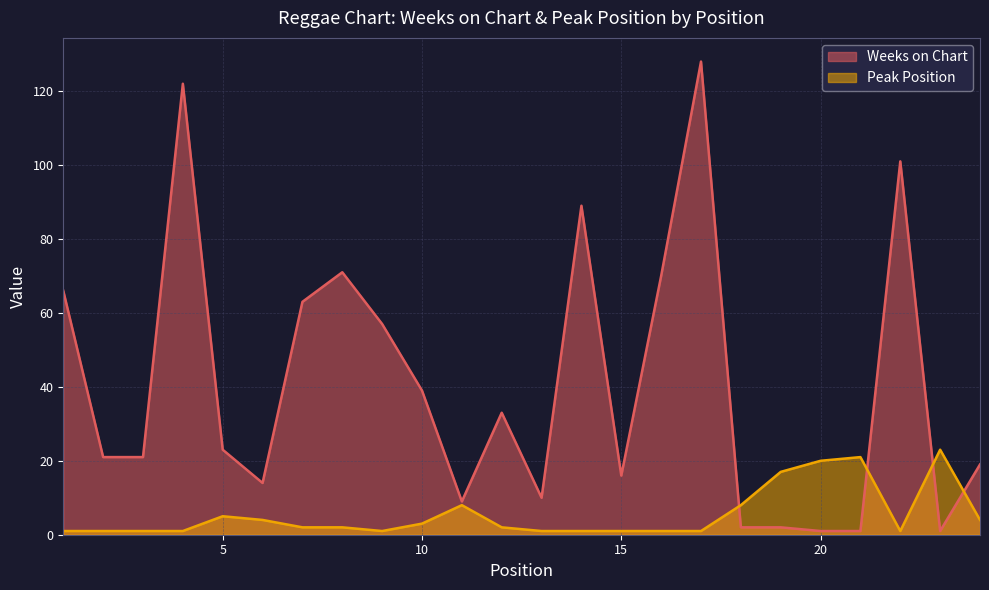

Rank the categories by Peak Position value from lowest to highest.

1, 2, 3, 4, 9, 13, 14, 15, 16, 17, 22, 7, 8, 12, 10, 6, 24, 5, 11, 18, 19, 20, 21, 23